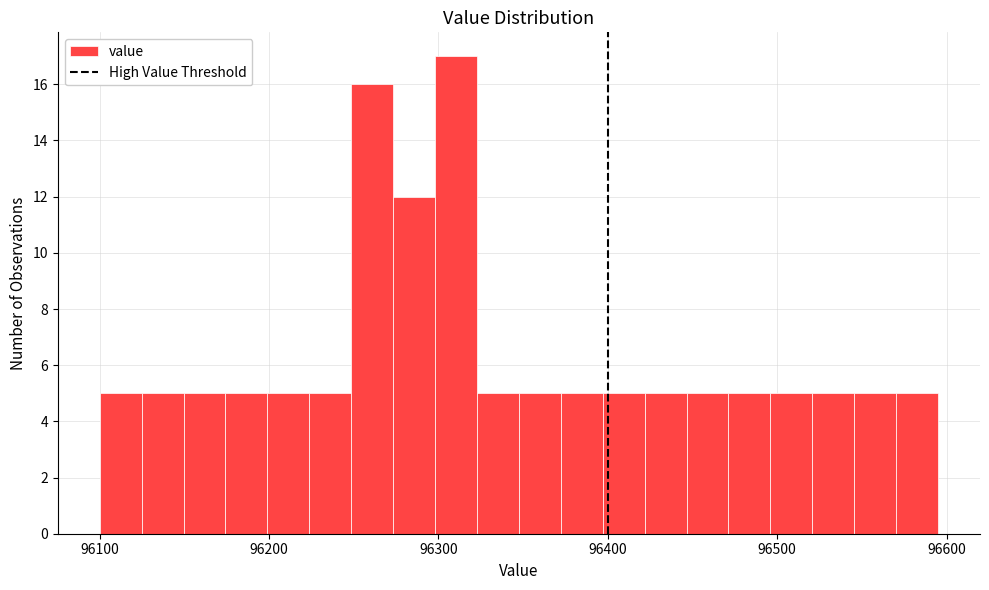

Around what value on the x-axis is the tallest bar? Give the approximate position of its centre, as read against the axis.

96310